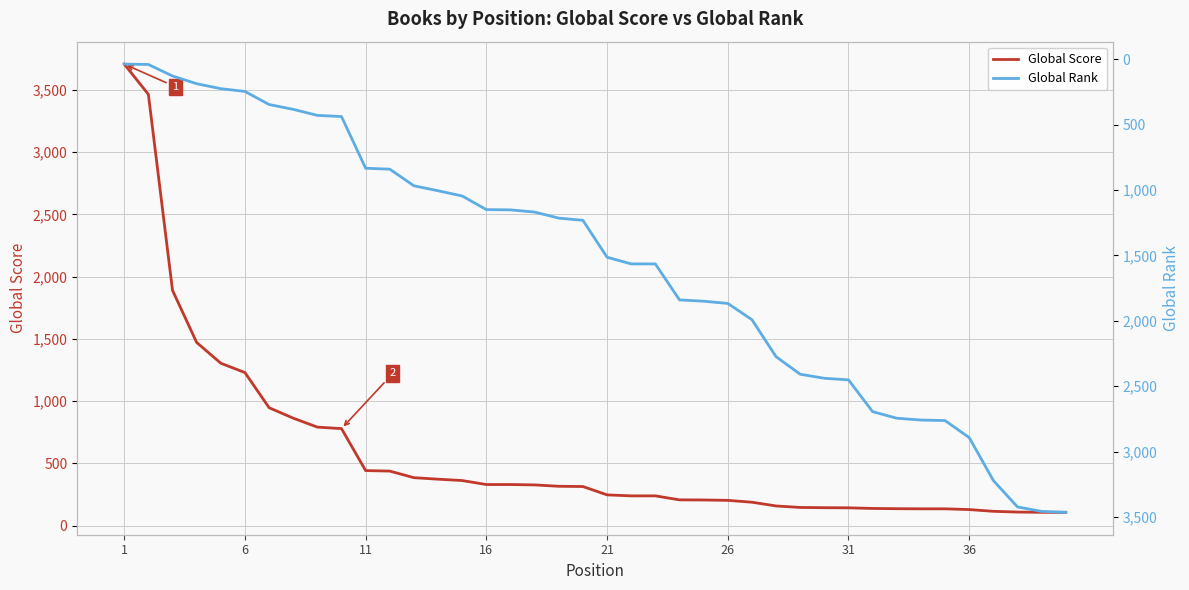

How many values in the Global Score series are below 315?

20